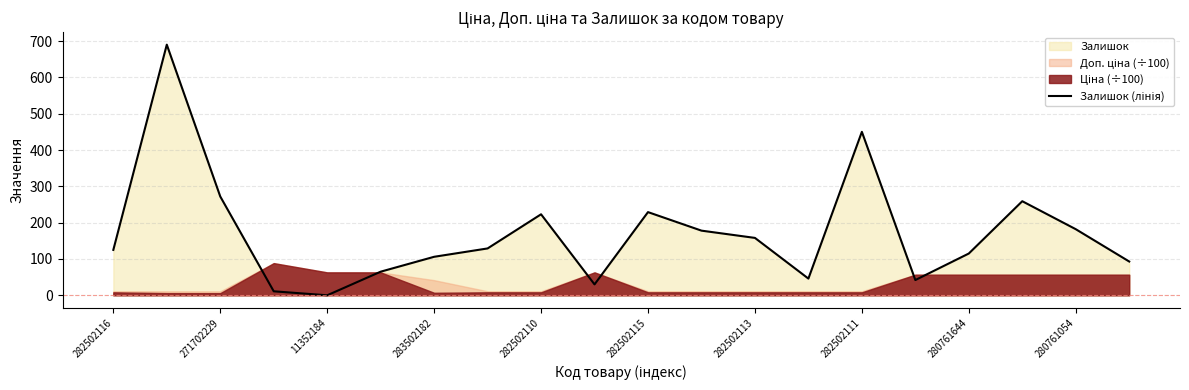

The chart shows a value of 234 at 282502113. True or false?

False